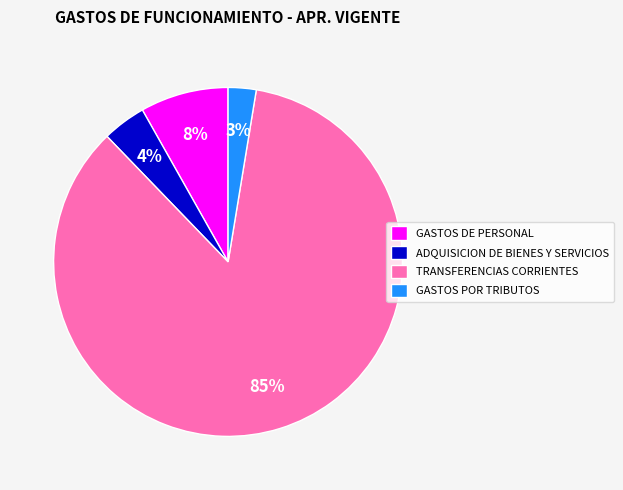

Rank the categories by value from highest to lowest.

TRANSFERENCIAS CORRIENTES, GASTOS DE PERSONAL, ADQUISICION DE BIENES Y SERVICIOS, GASTOS POR TRIBUTOS